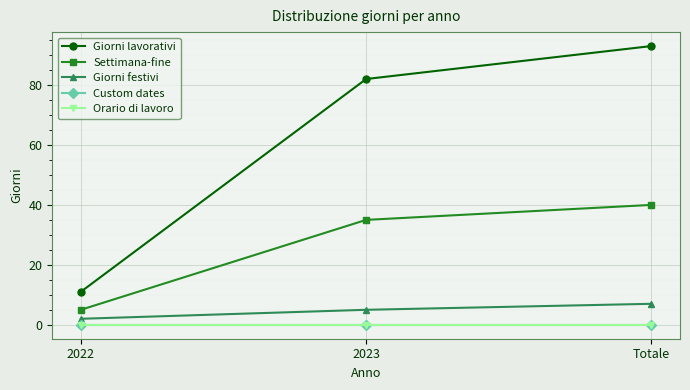

Which category has the lowest value across all series?

2022